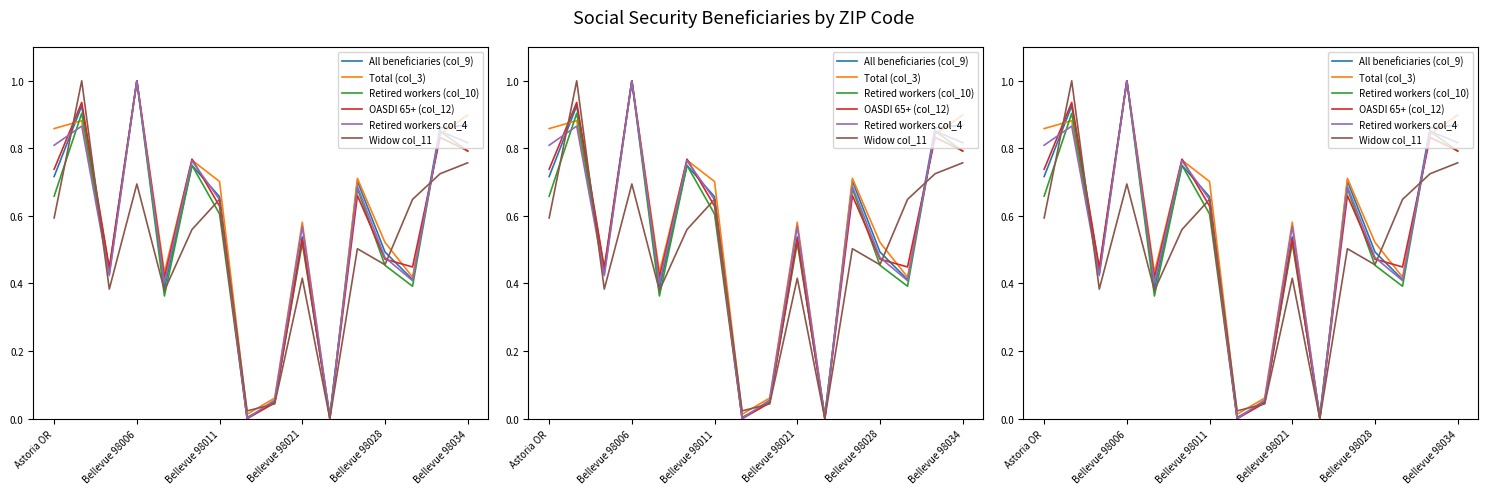

What position from the right is 10?

6